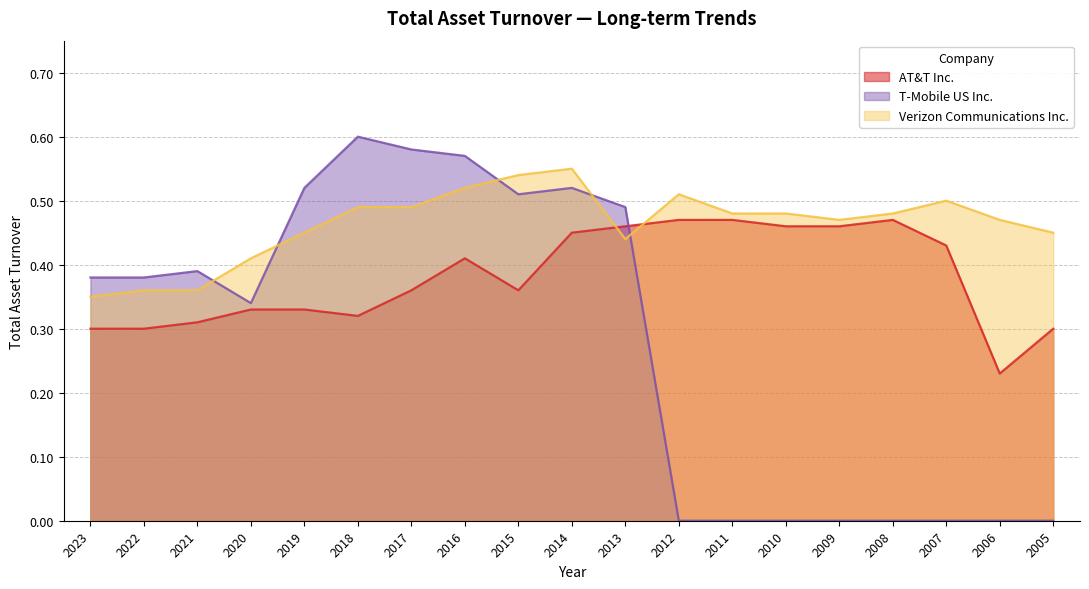

What is the lowest value of the Verizon Communications Inc. series?

0.3